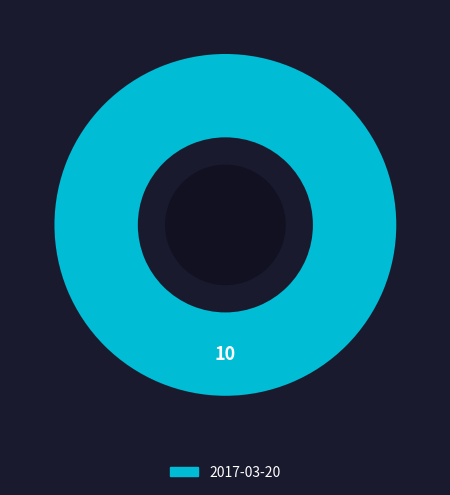

Count the number of slices in the pie.

1